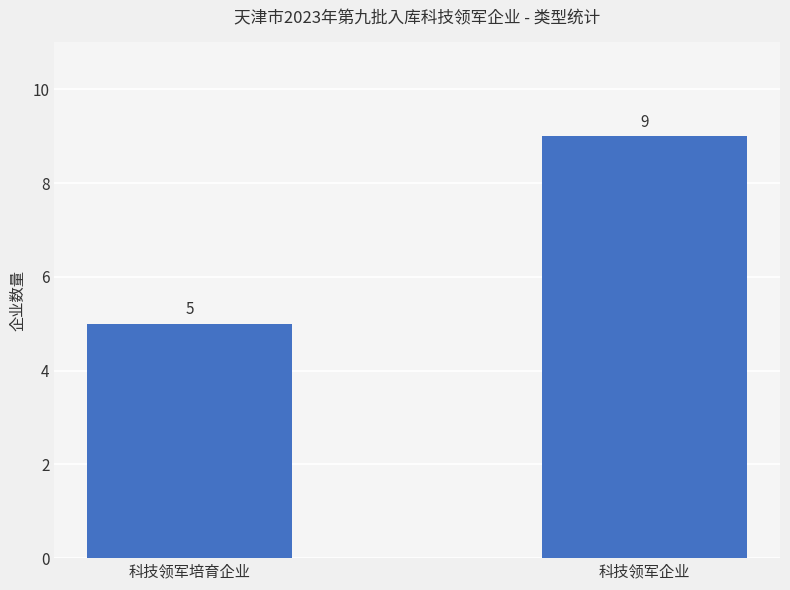

Reading right to left, what are all the values shown in this chart?

9	5